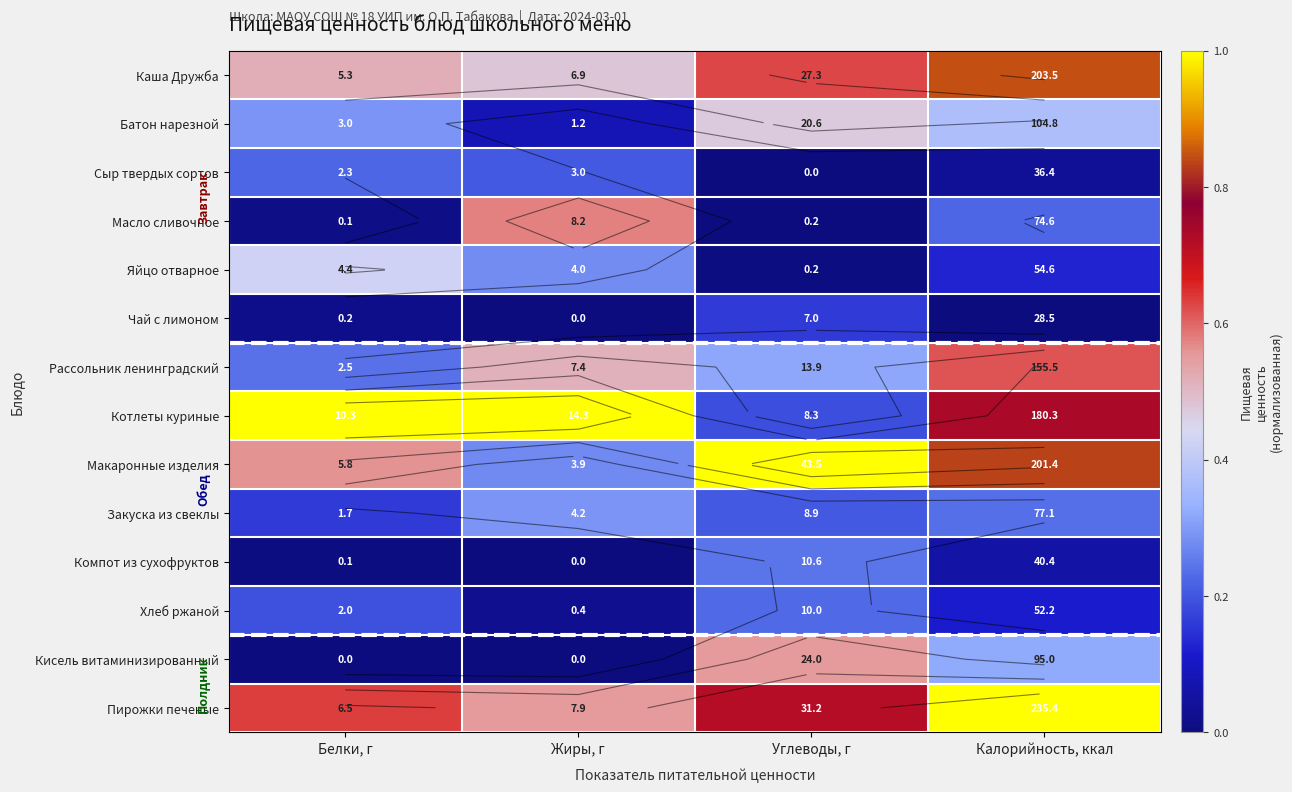

Which has a higher value, Белки, г or Калорийность, ккал?

Калорийность, ккал